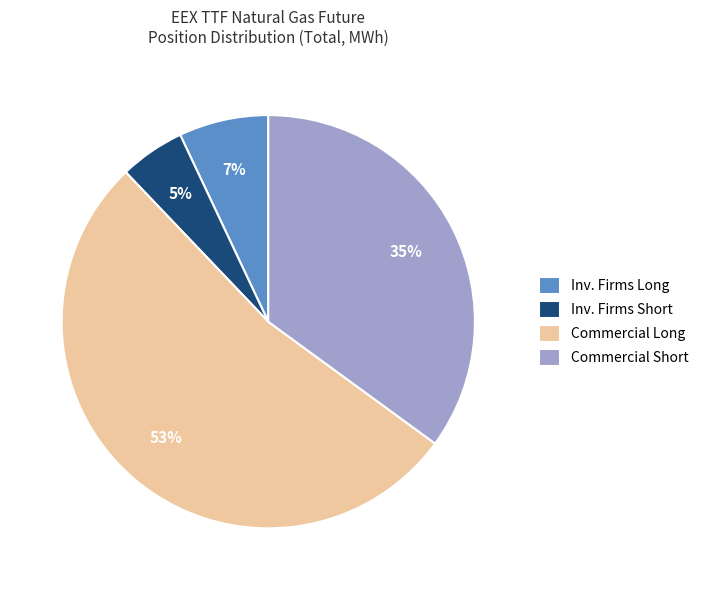

Between Inv. Firms Long and Inv. Firms Short, which is larger?

Inv. Firms Long